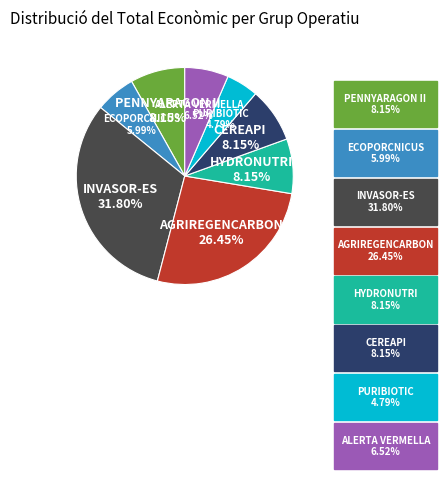

Approximately how many times larger is the value at CEREAPI compared to INVASOR-ES?

0.3